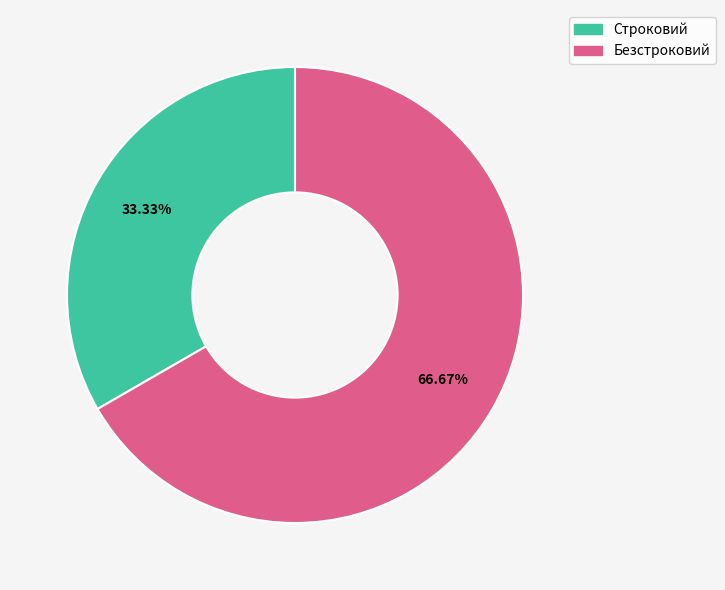

How many slices are in this pie chart?

2